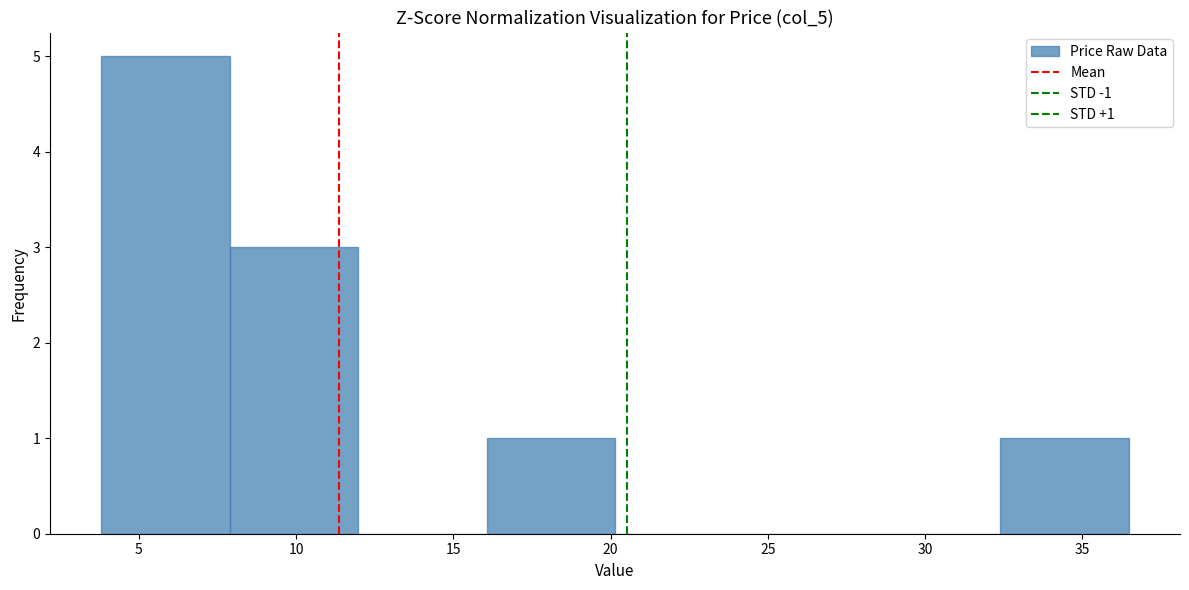

Over which range of the x-axis is the bar tallest?

4.0 to 8.0